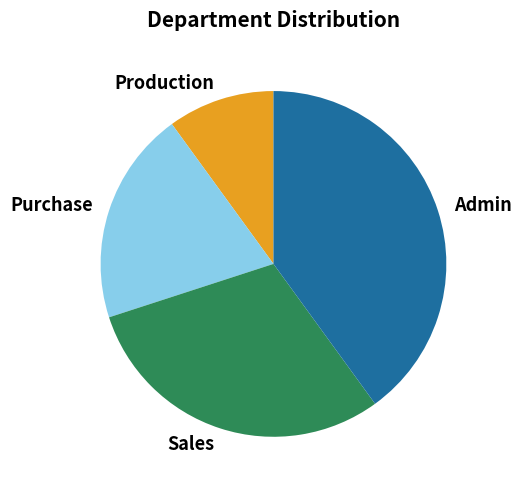

Approximately how many times larger is the value at Production compared to Sales?

0.3